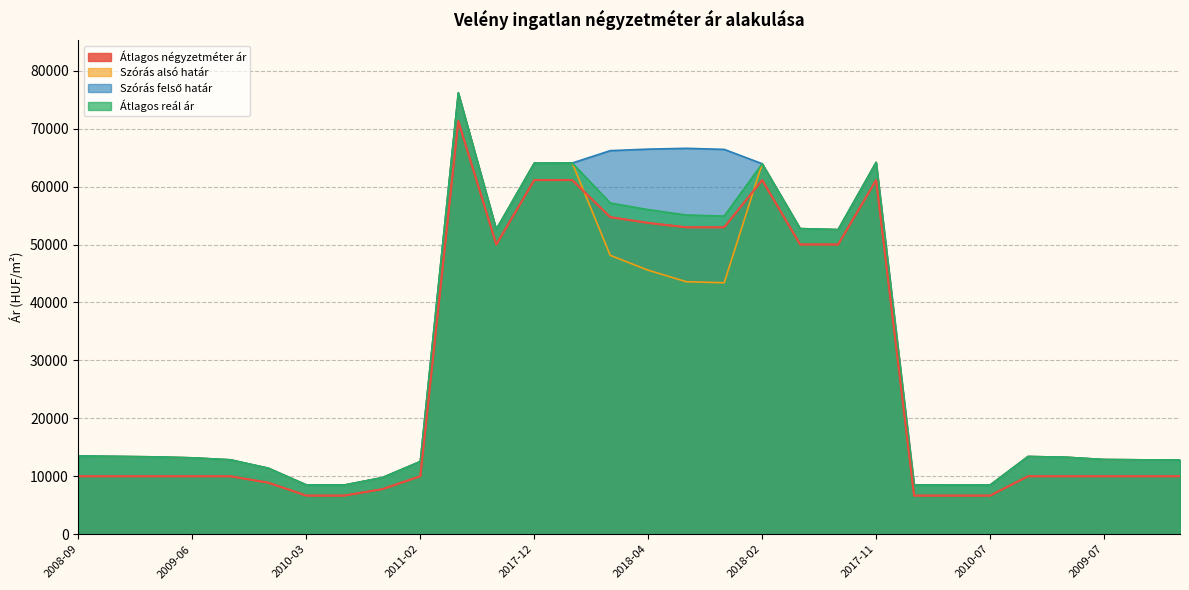

At which category is the sum across all series the highest?

2017-04